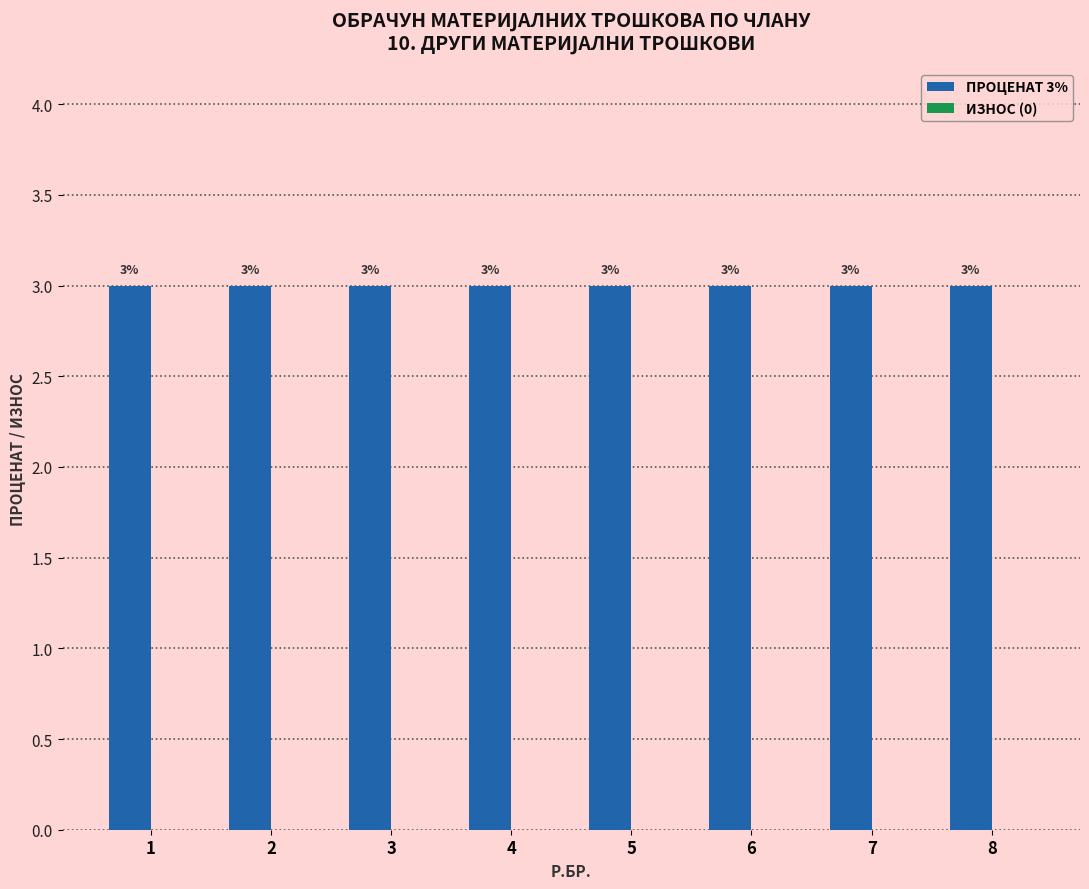

Are the bars grouped side by side (vs. stacked)?

Yes